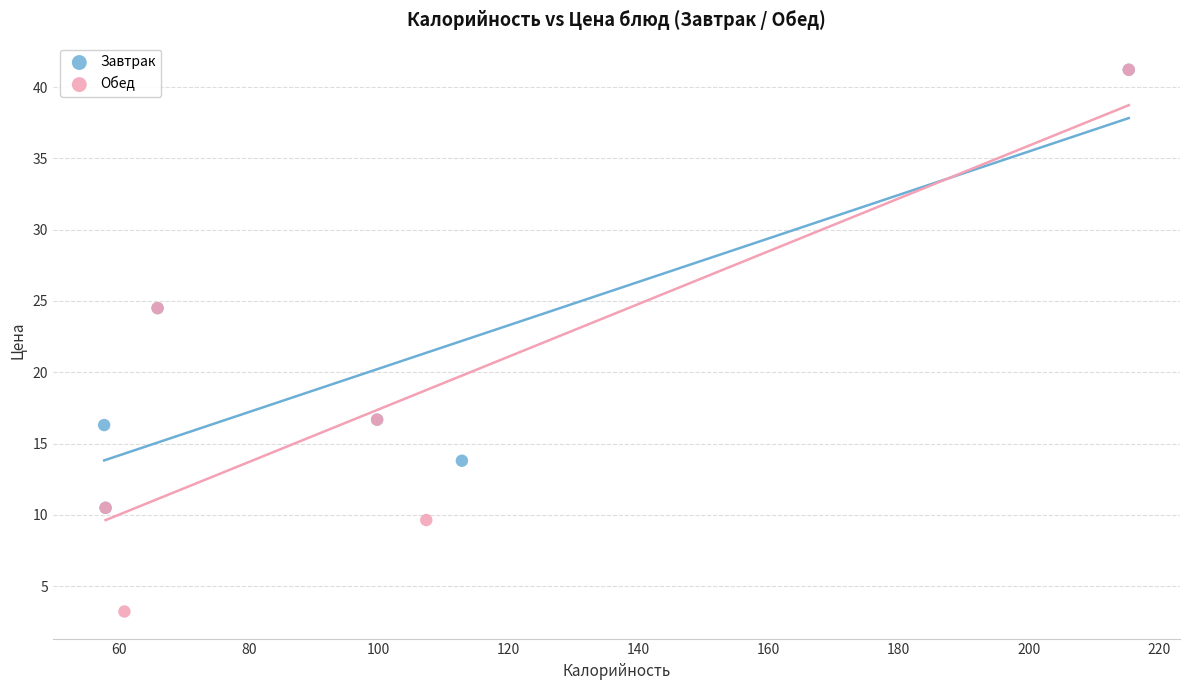

Which series contains the lowest Y value?

Обед